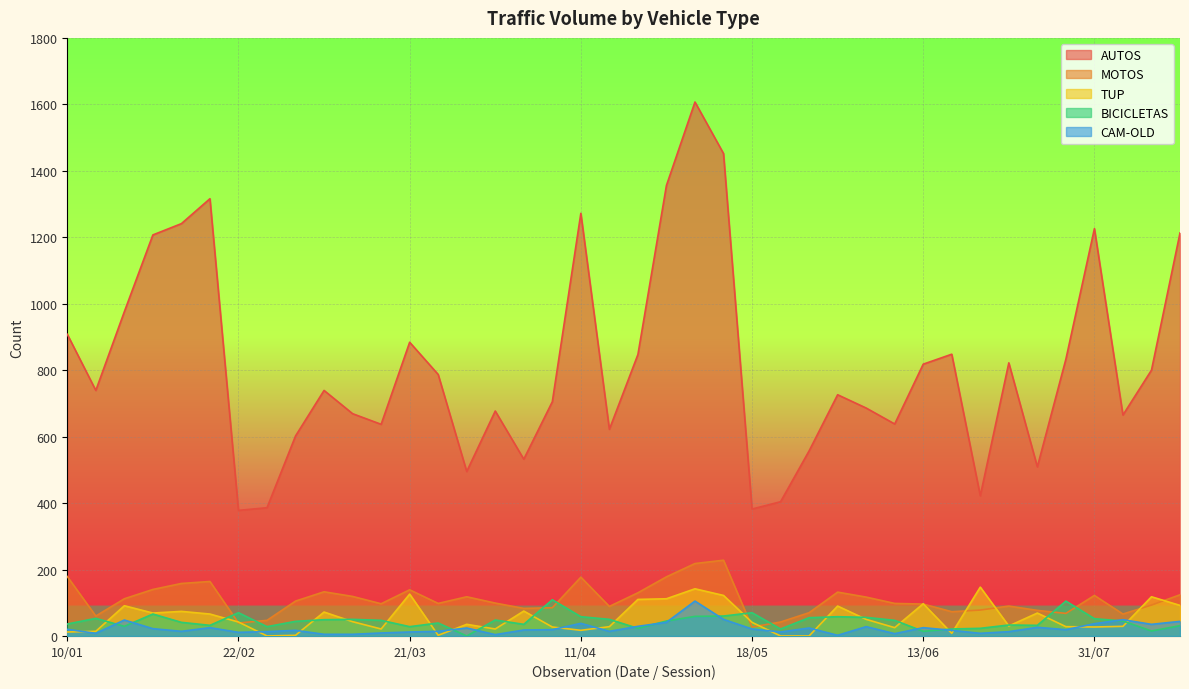

True or false: AUTOS and BICICLETAS intersect in this chart.

False